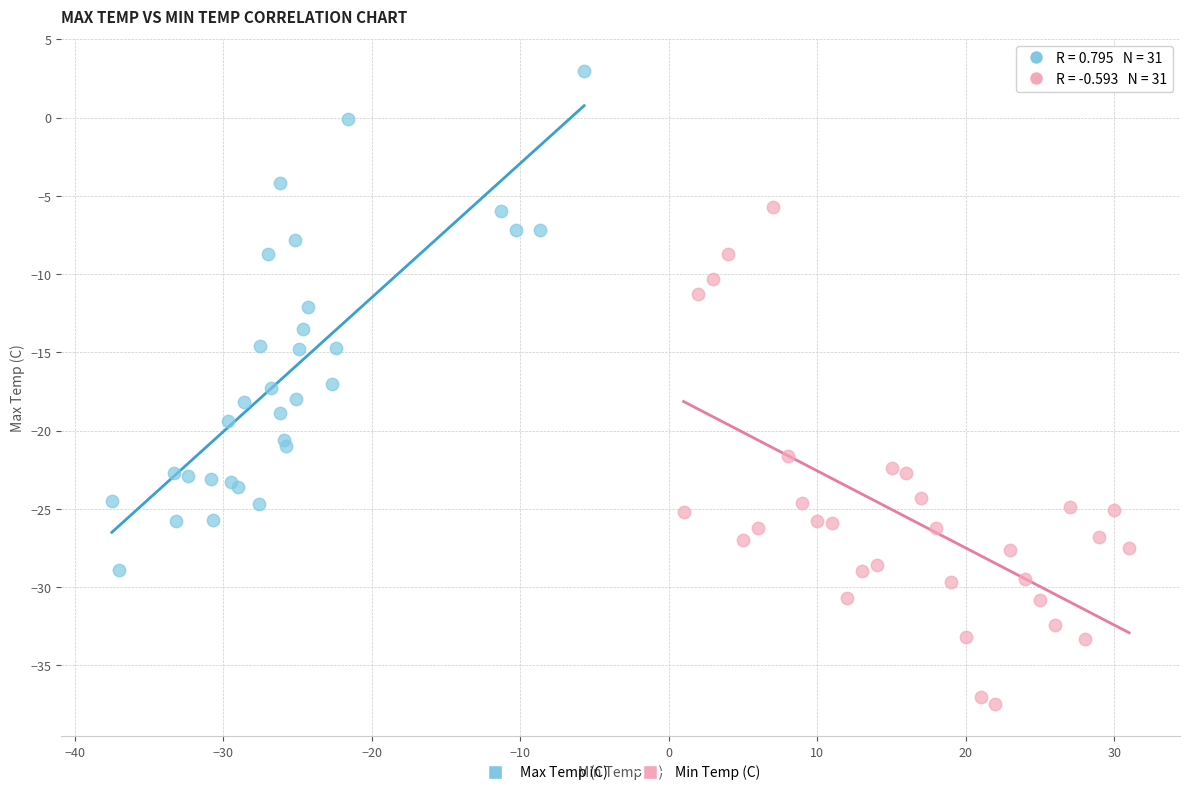

Which series reaches the maximum Y coordinate?

Max Temp (C)